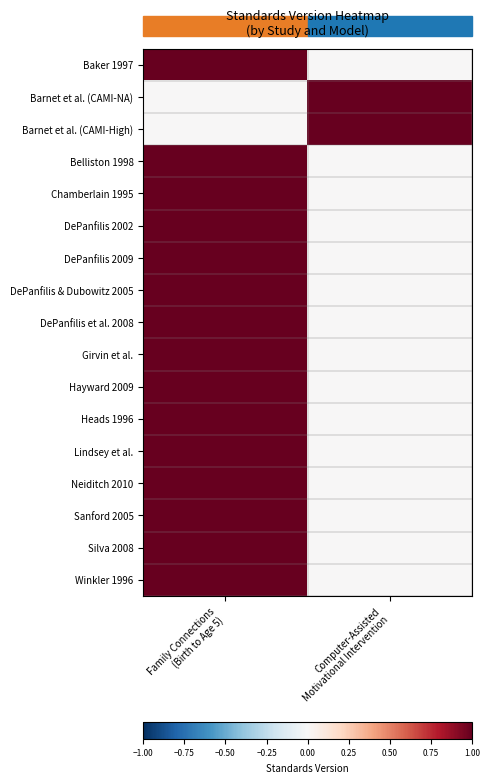

Rank the series at Computer-Assisted Motivational Intervention from highest to lowest value.

Barnet et al. (CAMI-NA), Barnet et al. (CAMI-High), Baker 1997, Belliston 1998, Chamberlain 1995, DePanfilis 2002, DePanfilis 2009, DePanfilis & Dubowitz 2005, DePanfilis et al. 2008, Girvin et al., Hayward 2009, Heads 1996, Lindsey et al., Neiditch 2010, Sanford 2005, Silva 2008, Winkler 1996